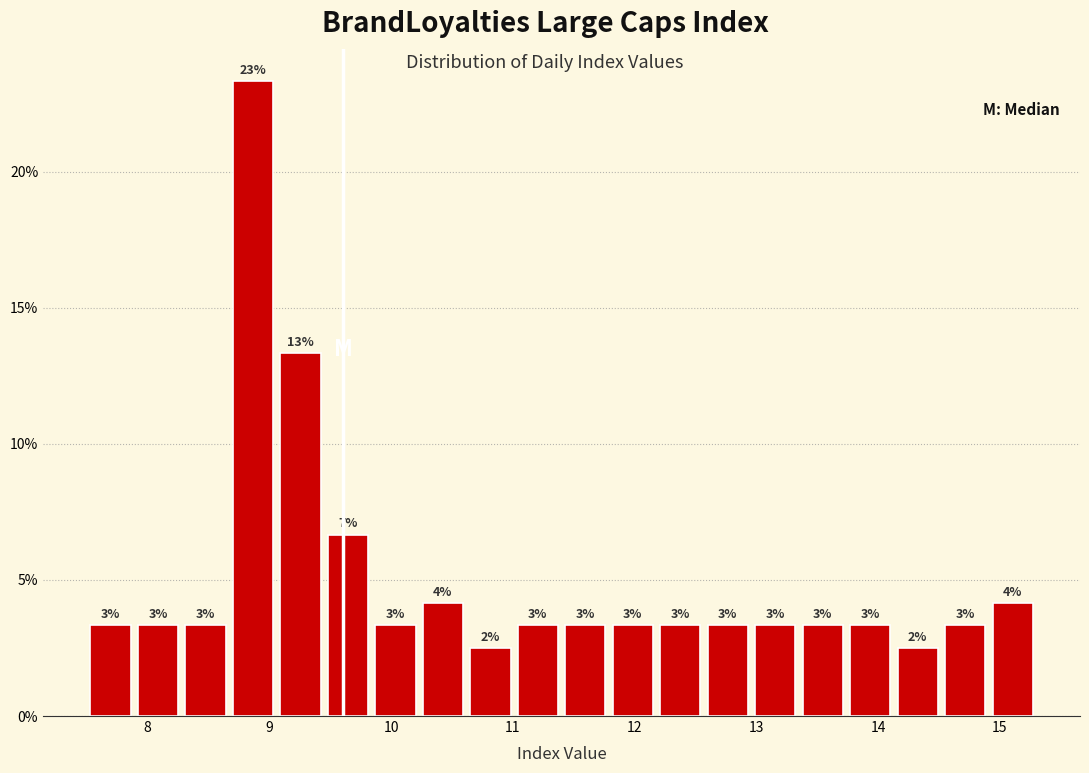

Read against the x-axis, roughly where is the centre of the tallest bar?

8.9